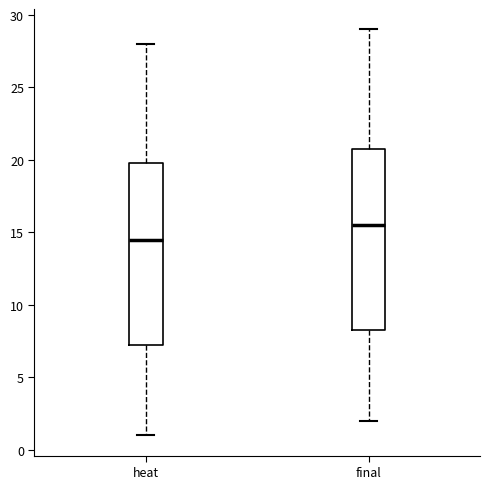

Reading left to right, transcribe this box plot: for each box, give where its median line is, the range the box spans, and where its two whiskers end, as read against the y-axis. The values are not printed on the chart, so give them approximately, as read against the axis.

heat: median 14.5, box 7.5 to 20.0, whiskers 1.0 to 28.0
final: median 15.5, box 8.5 to 21.0, whiskers 2.0 to 29.0